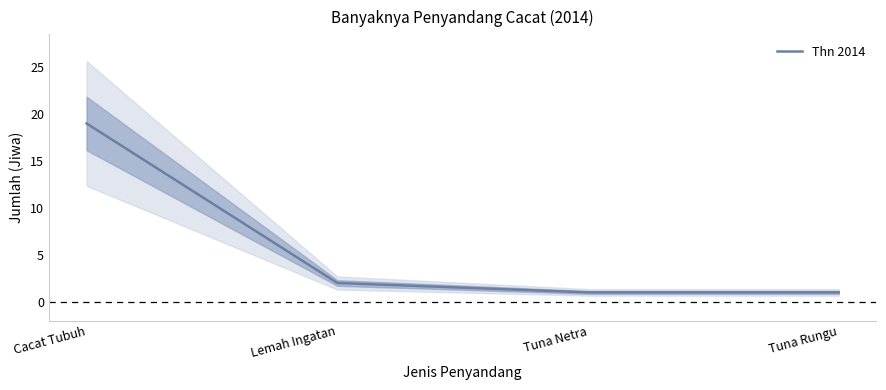

The chart shows a value of 1 at Lemah Ingatan. True or false?

False